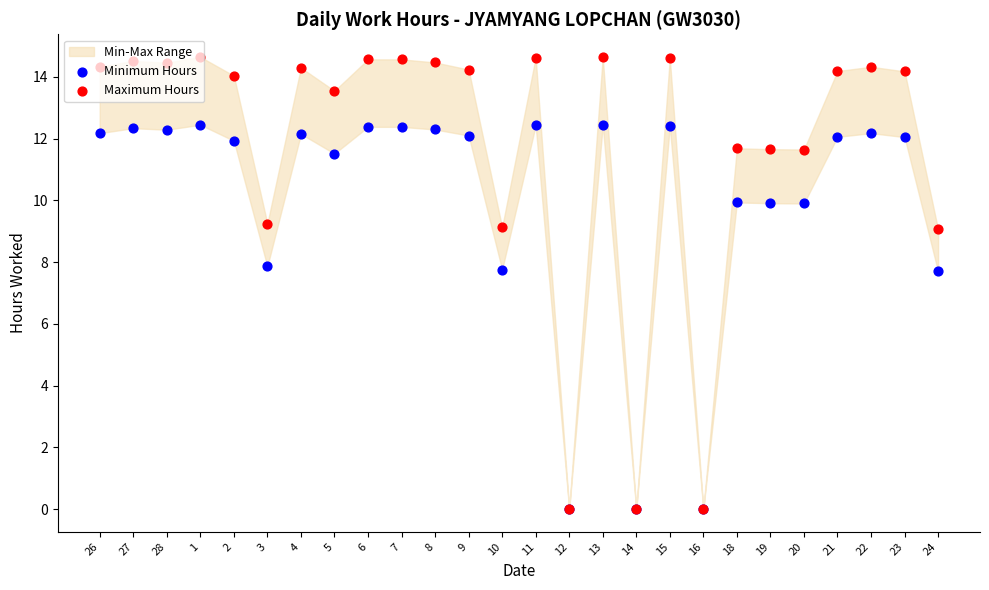

Which series has the largest total across all categories?

Maximum Hours